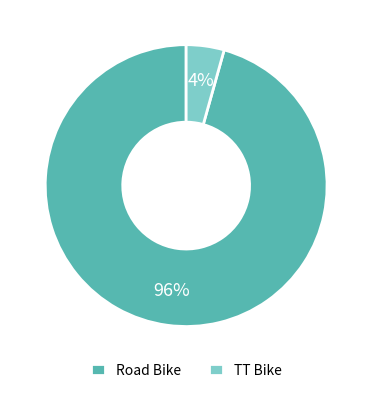

To the nearest percent, what percentage of the pie is TT Bike?

4%